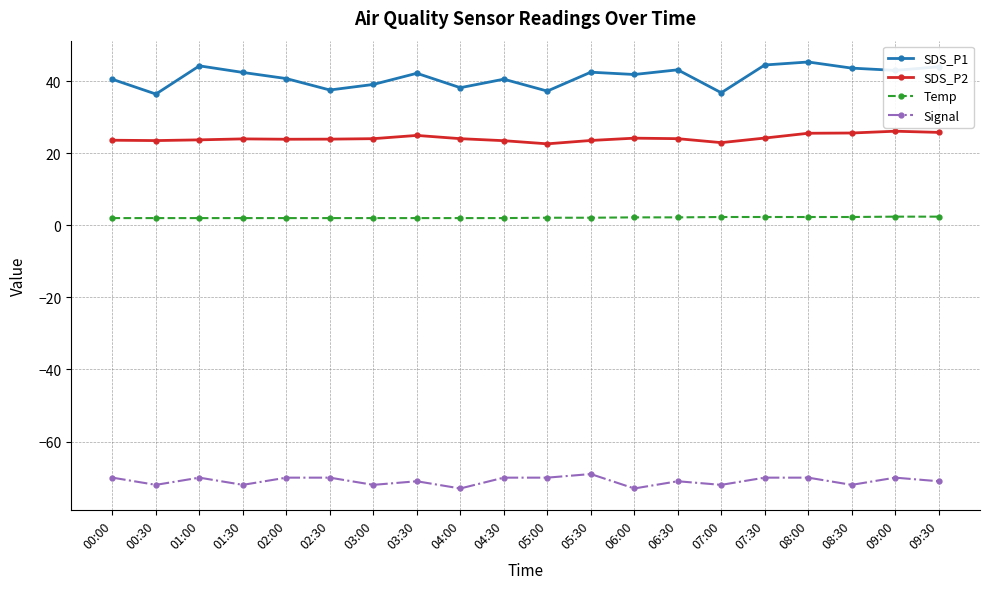

Between 02:00 and 05:00, which series saw the biggest shift?

SDS_P1